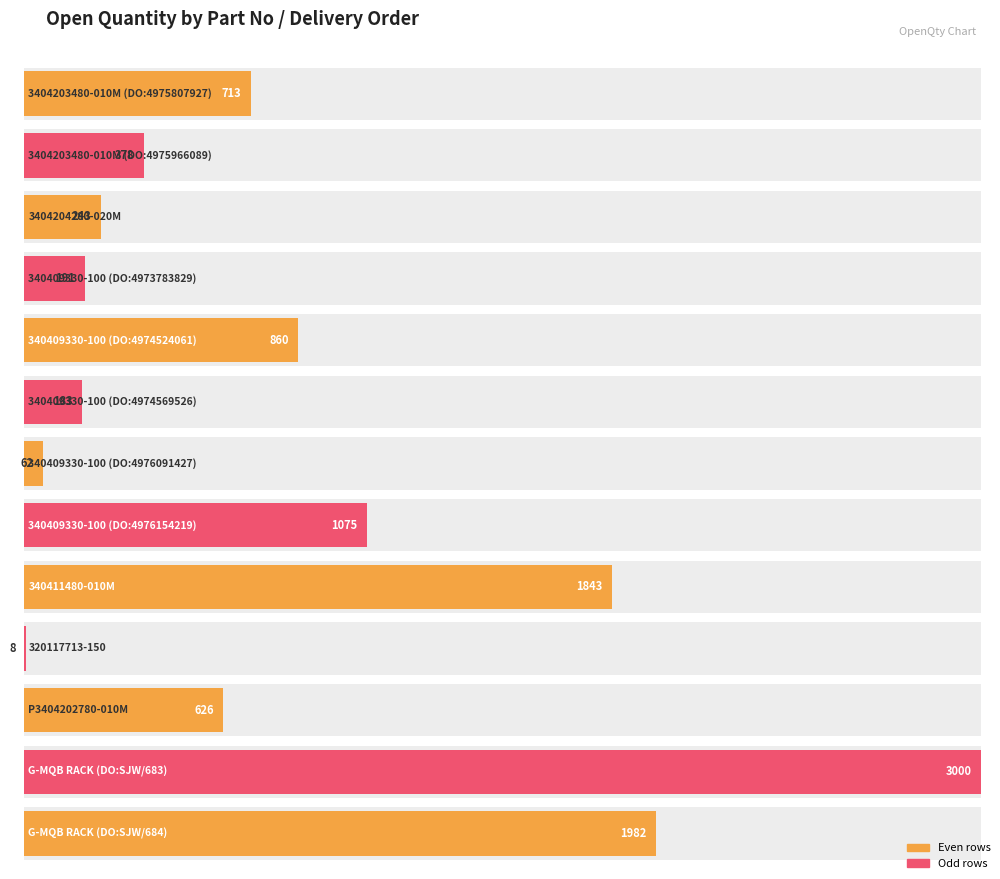

What is the minimum value shown in the chart?

8